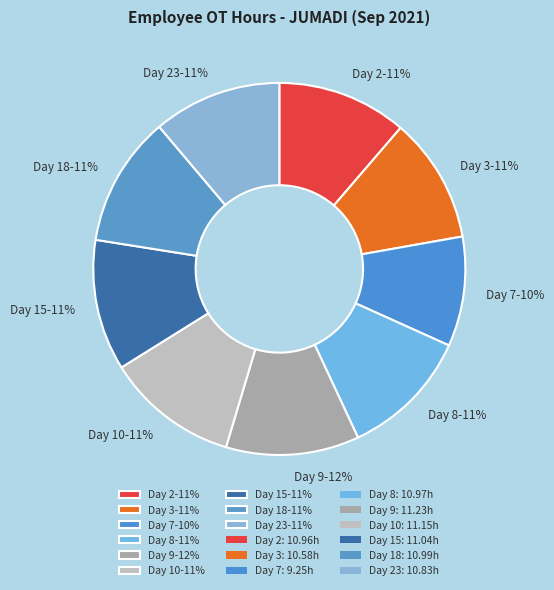

True or false: Day 2-11% accounts for 11% of the total.

True